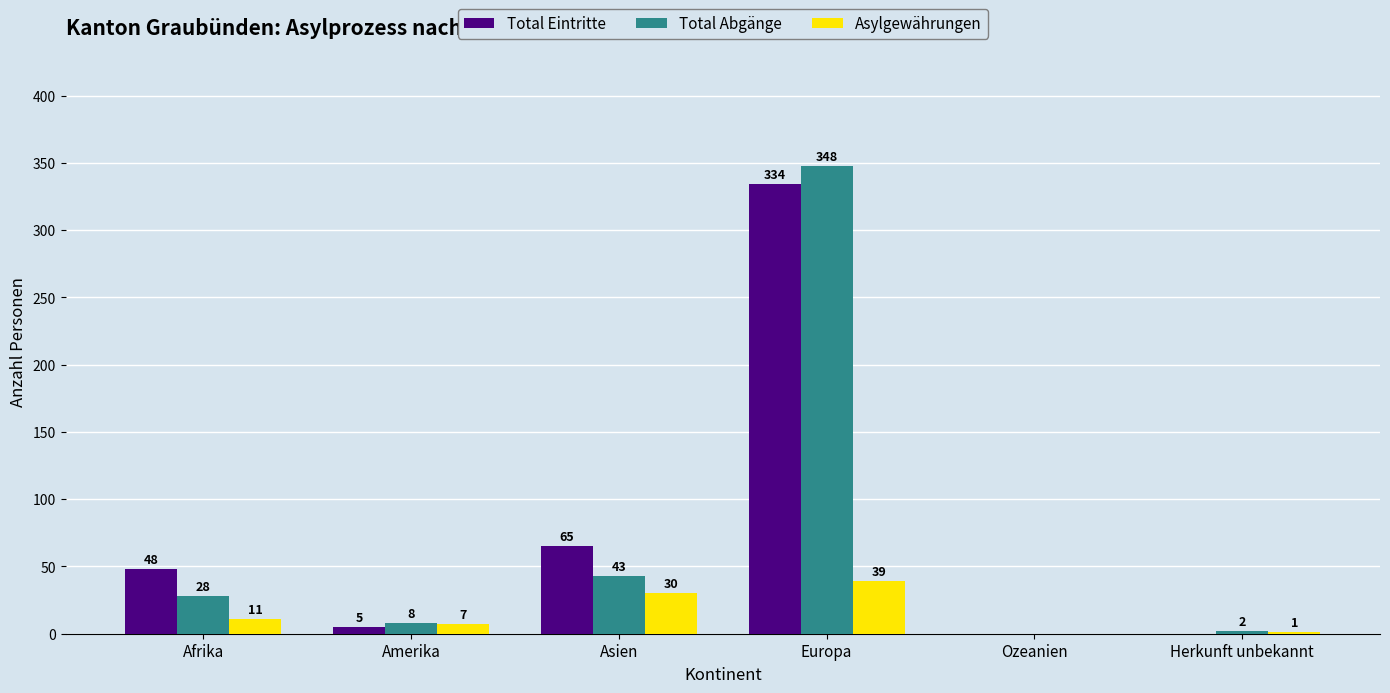

Which series has the largest range (max minus min)?

Total Abgänge